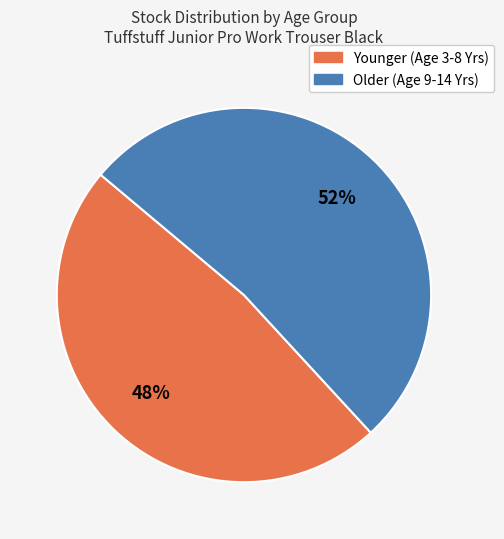

To the nearest percent, what is the difference between the largest and smallest slice percentages?

4%